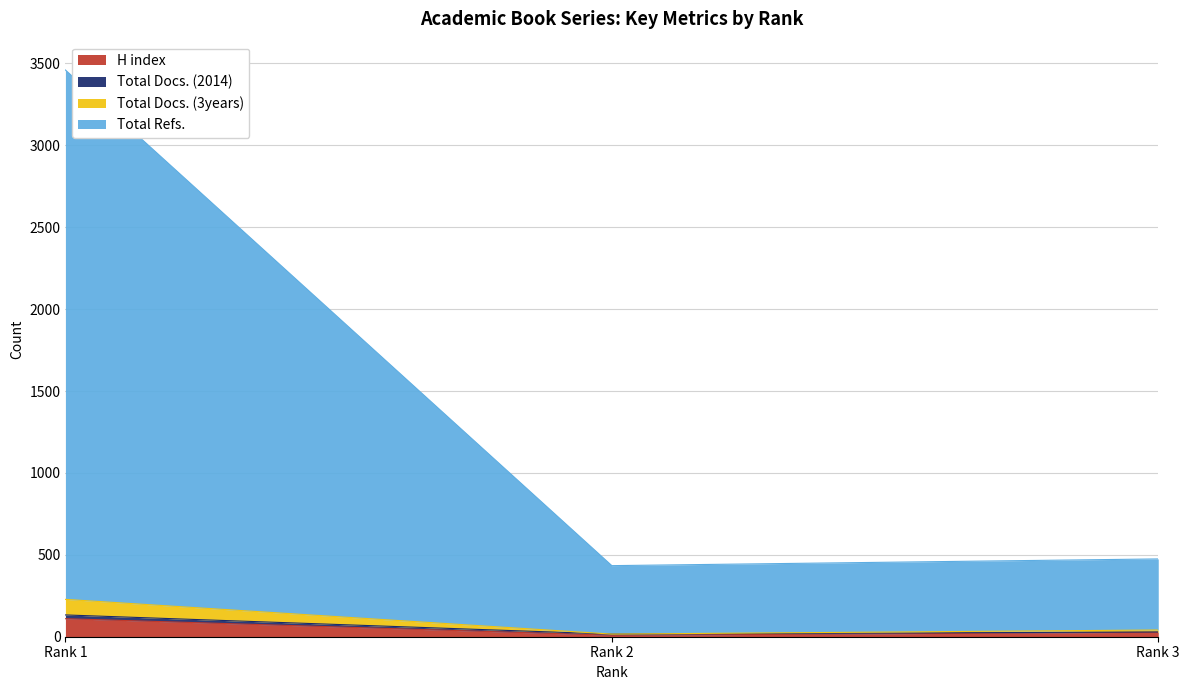

What is the highest value of the H index series?

110